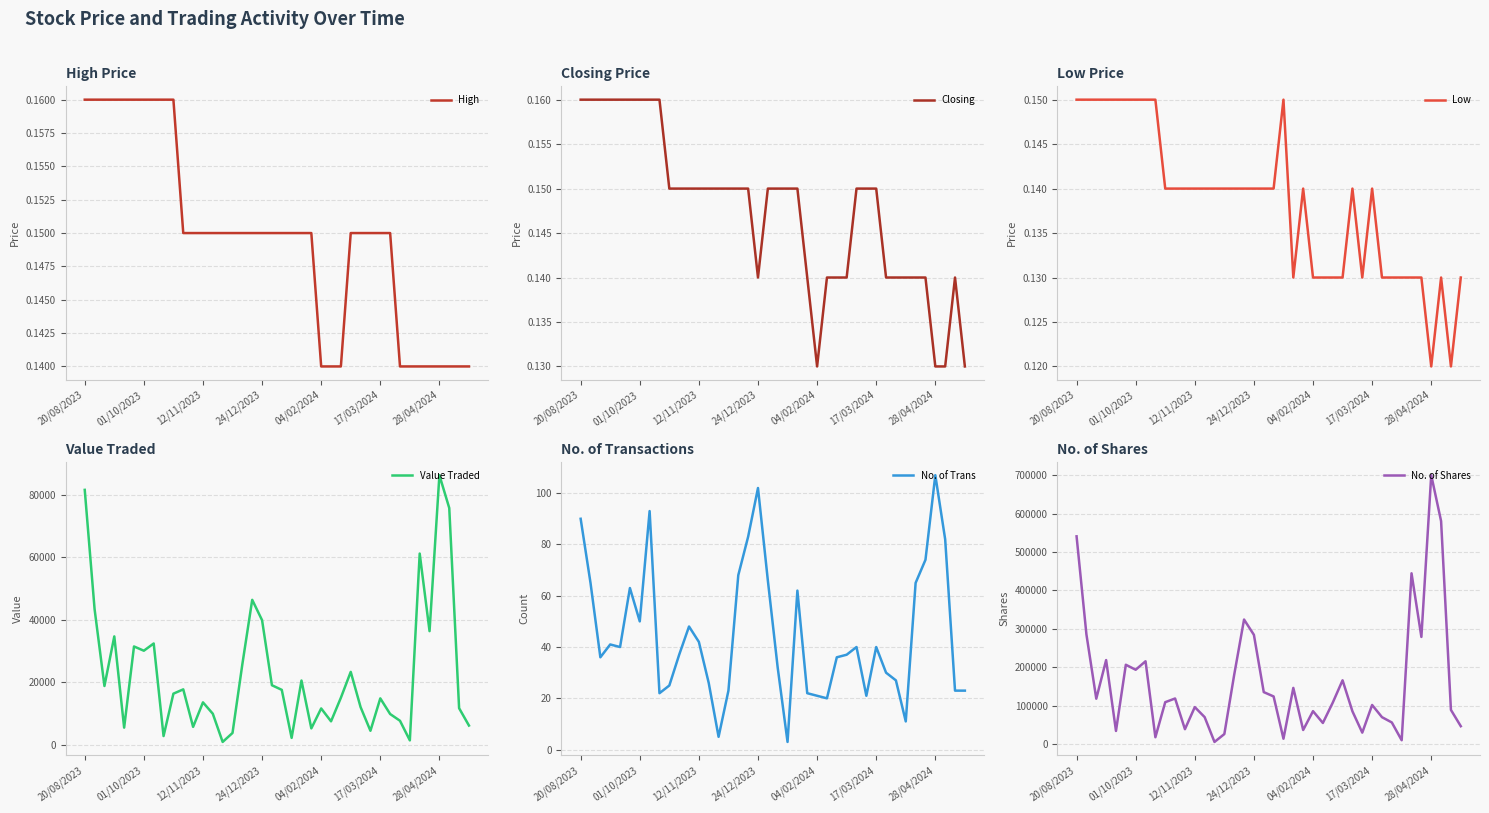

How many interior local peaks does the No. of Trans series have?

9